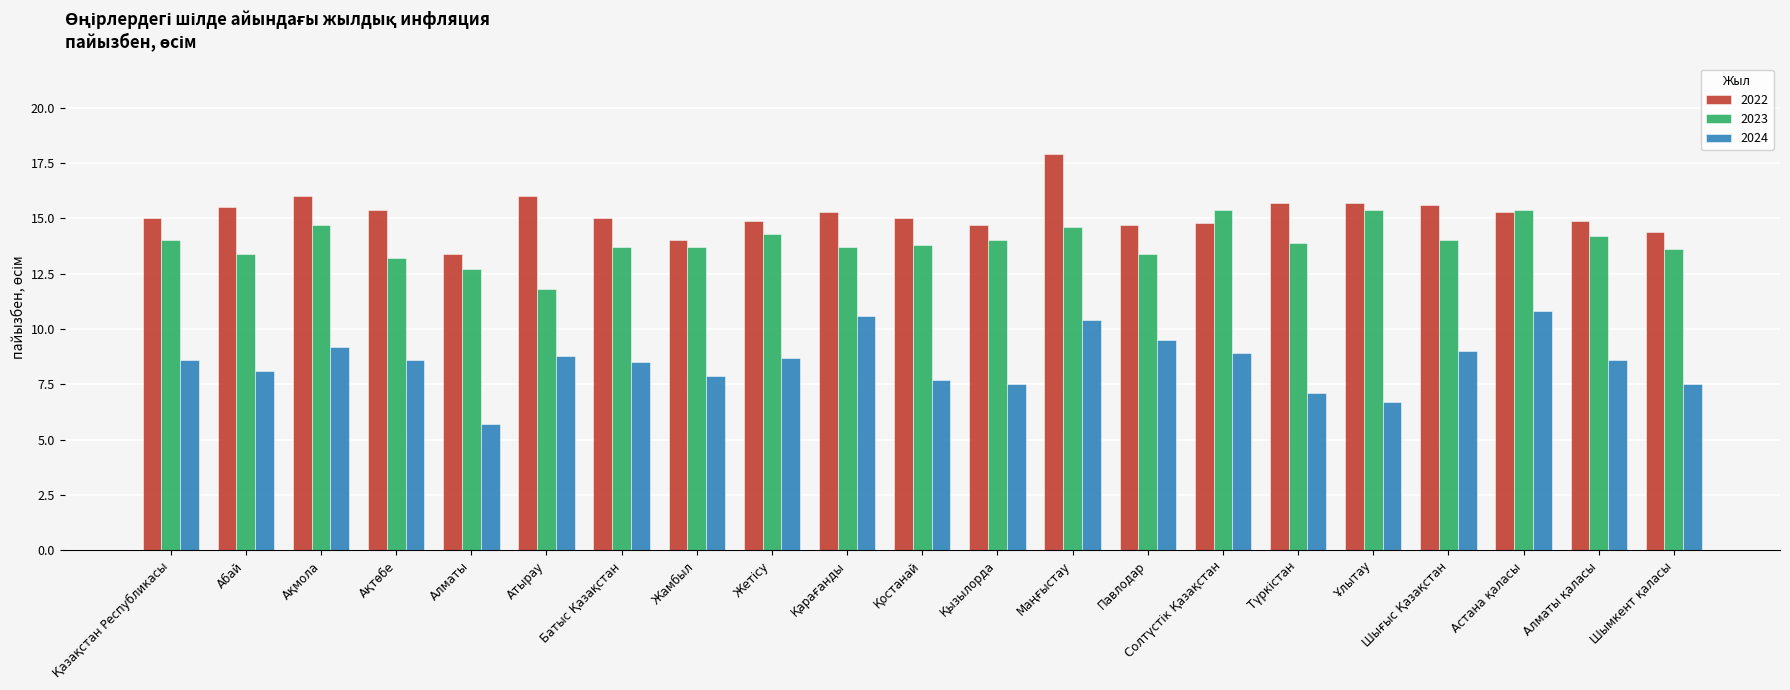

What is the average value of the 2022 series?

15.2